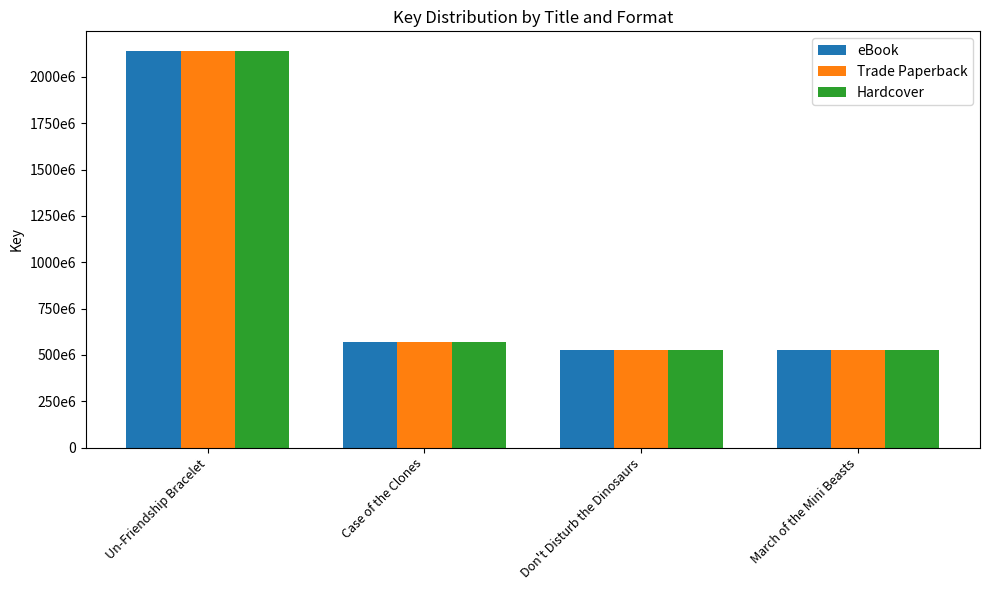

Which series changed the most between Un-Friendship Bracelet and Don't Disturb the Dinosaurs?

eBook